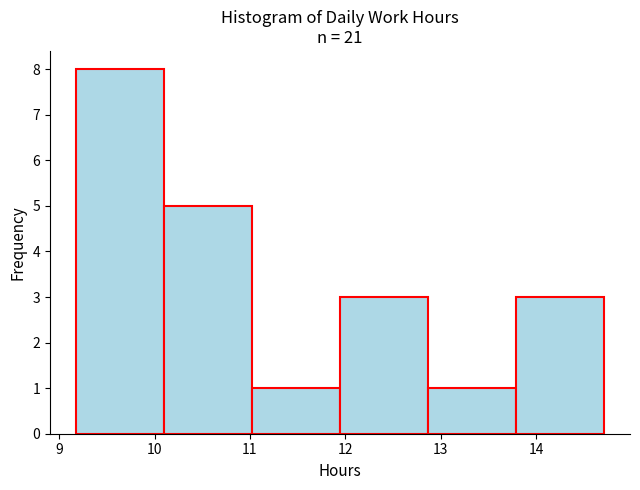

Reading left to right, list every bar in this chart as the range it spans on the x-axis followed by its height. Neither the bar edges nor the heights are printed on the chart, so give them approximately, as read against the axes.

9.2 to 10.1: 8
10.1 to 11.0: 5
11.0 to 11.9: 1
11.9 to 12.9: 3
12.9 to 13.8: 1
13.8 to 14.7: 3